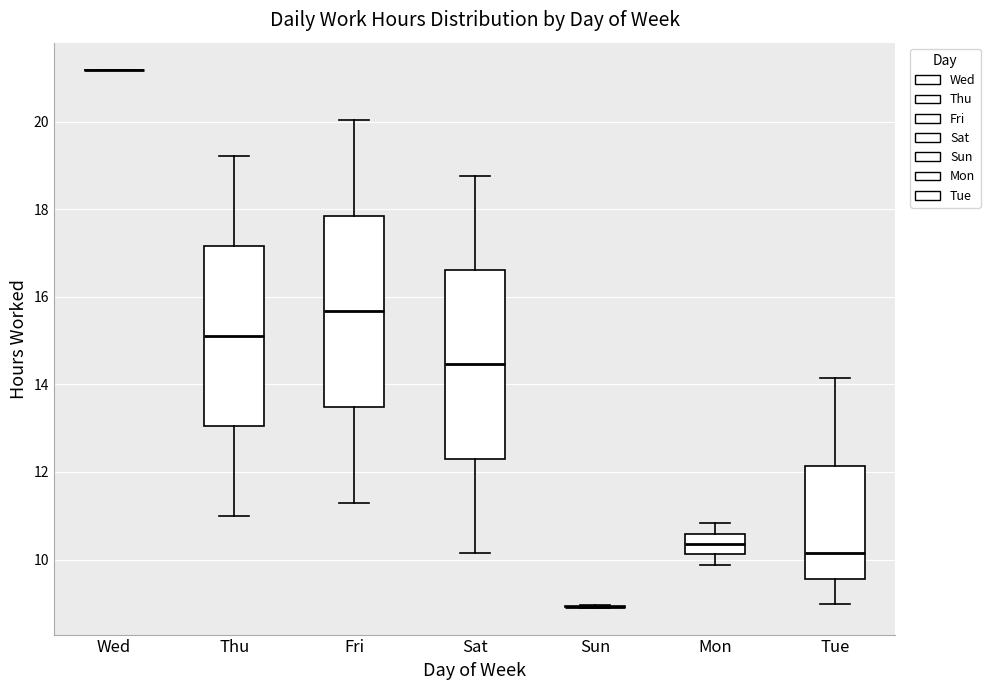

Where does the upper whisker of the box for Tue end on the y-axis? The values are not printed on the chart, so give them approximately, as read against the axis.

14.2